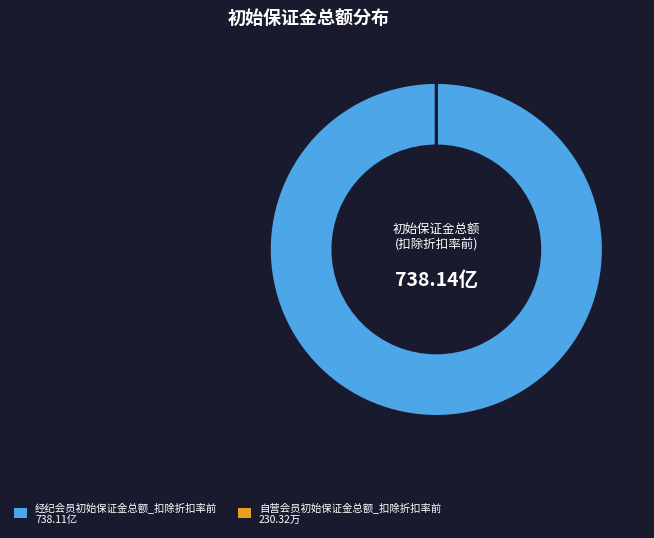

Is there a majority slice in this chart?

Yes